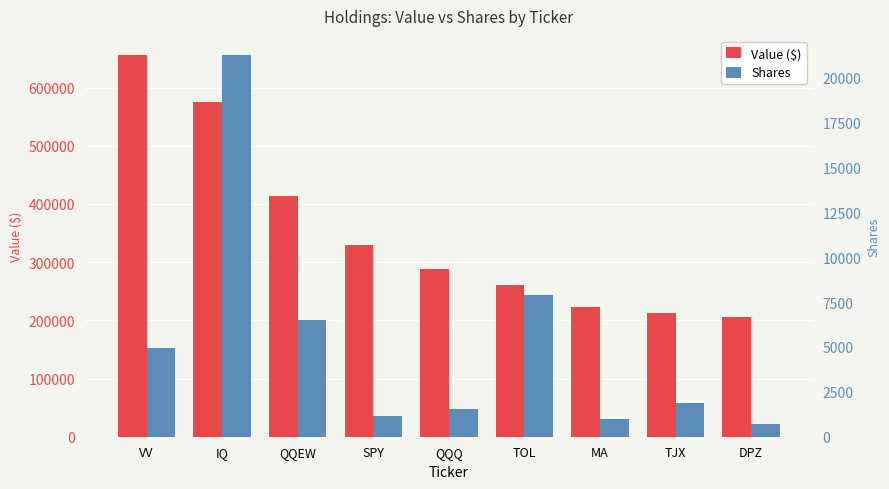

Between MA and IQ, which is larger?

IQ